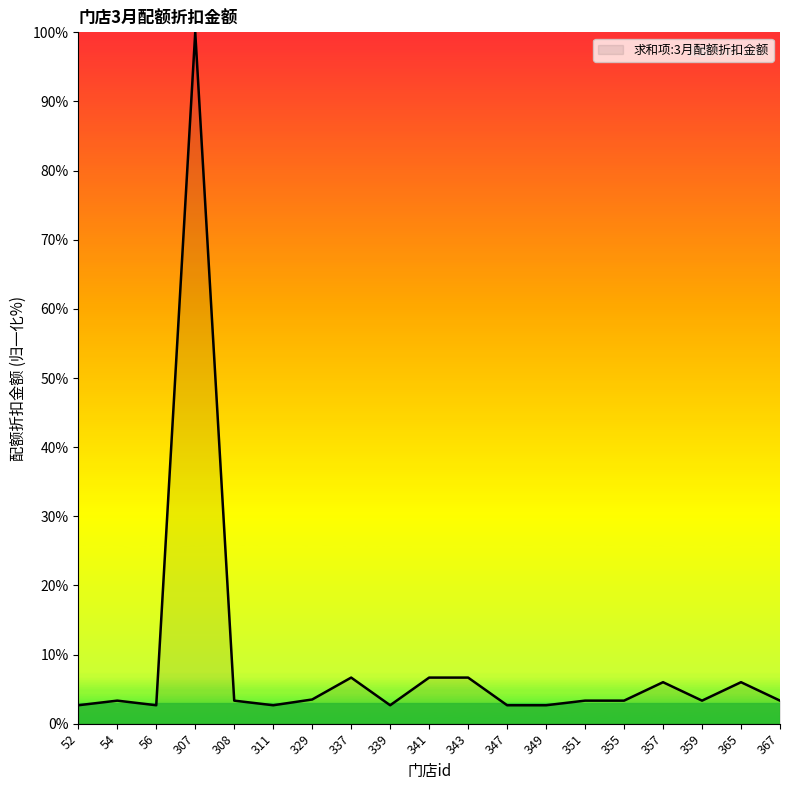

What value does the data have at 347?

2.7